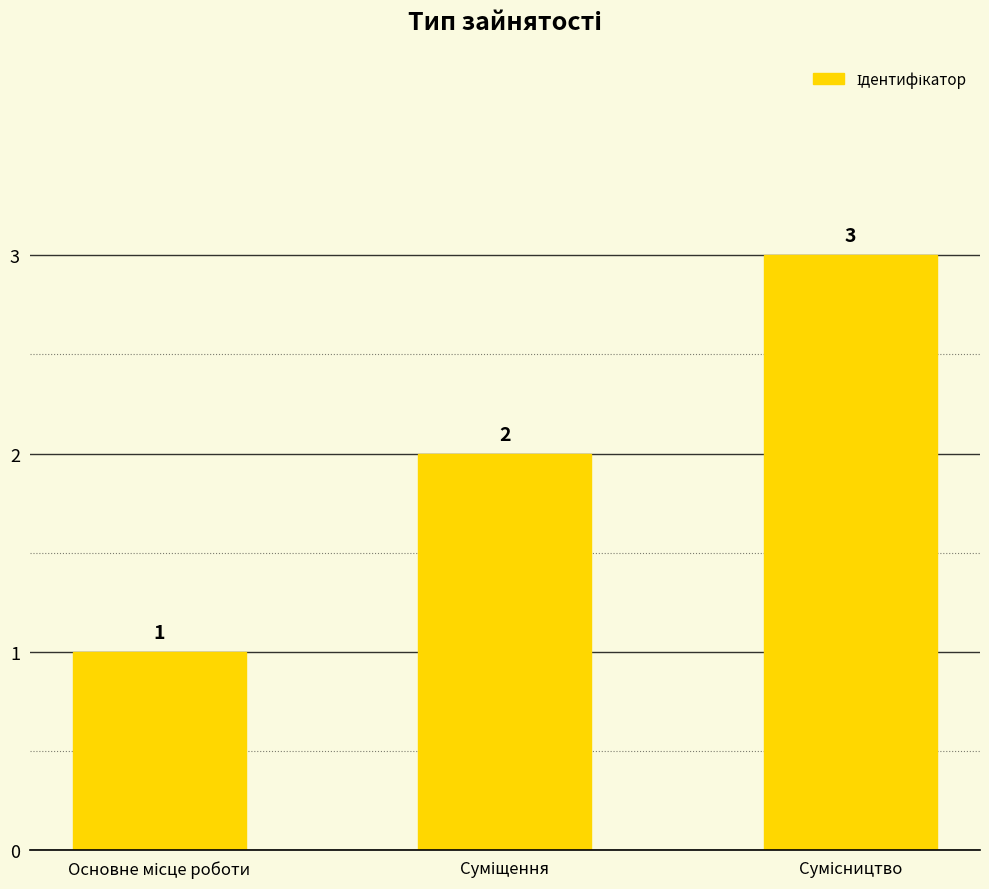

What is the sum of all values?

6